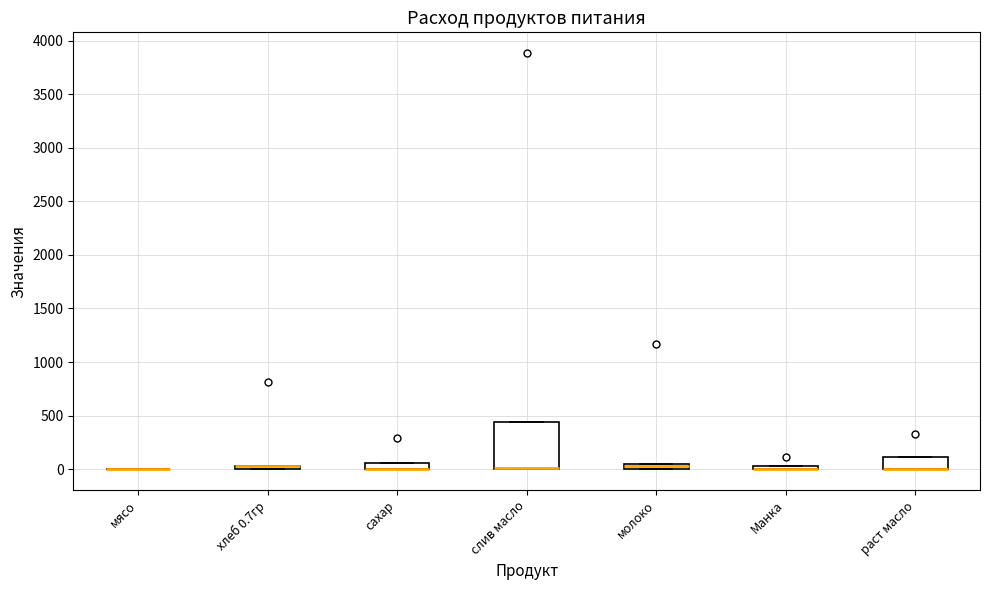

Which box is the tallest, from its lower edge to its upper edge?

слив масло